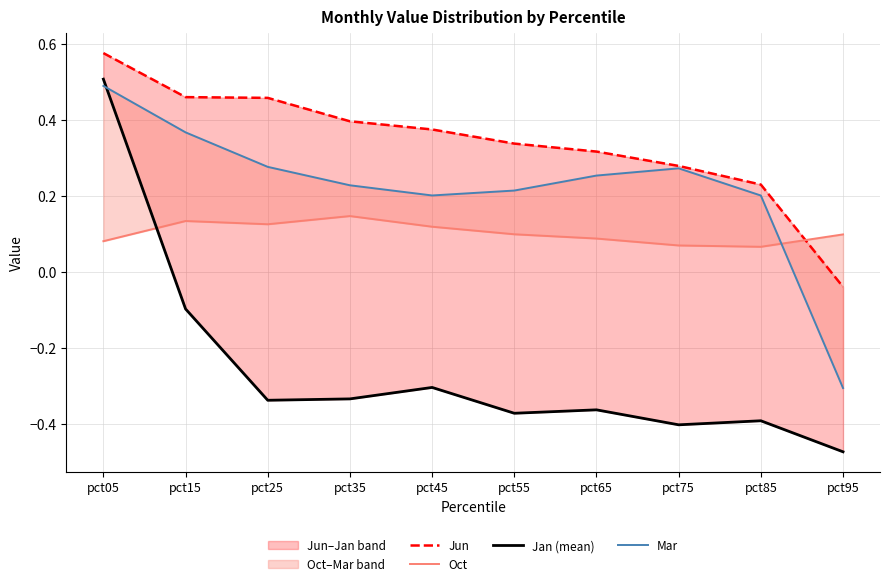

At pct75, list the series in order from smallest to largest.

Jan (mean), Oct, Mar, Jun